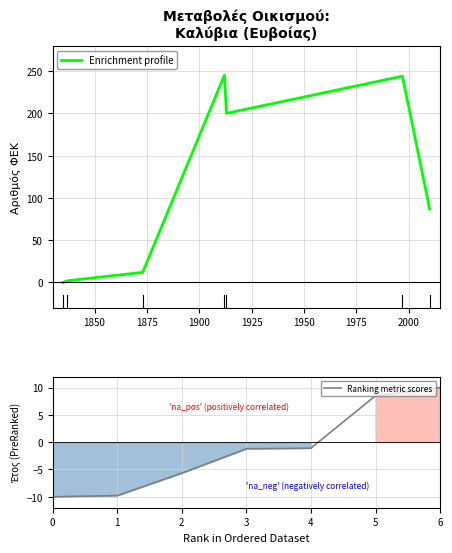

What are all the series names shown in the legend?

Enrichment profile, Ranking metric scores